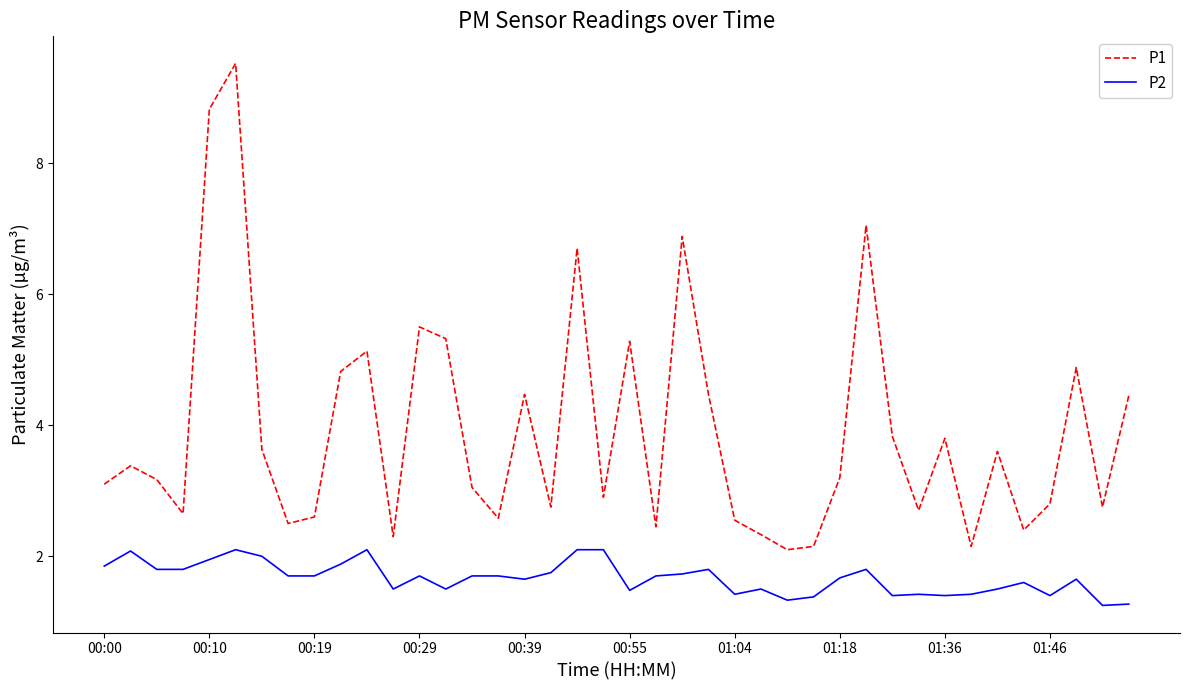

True or false: P1 and P2 cross at least once.

False